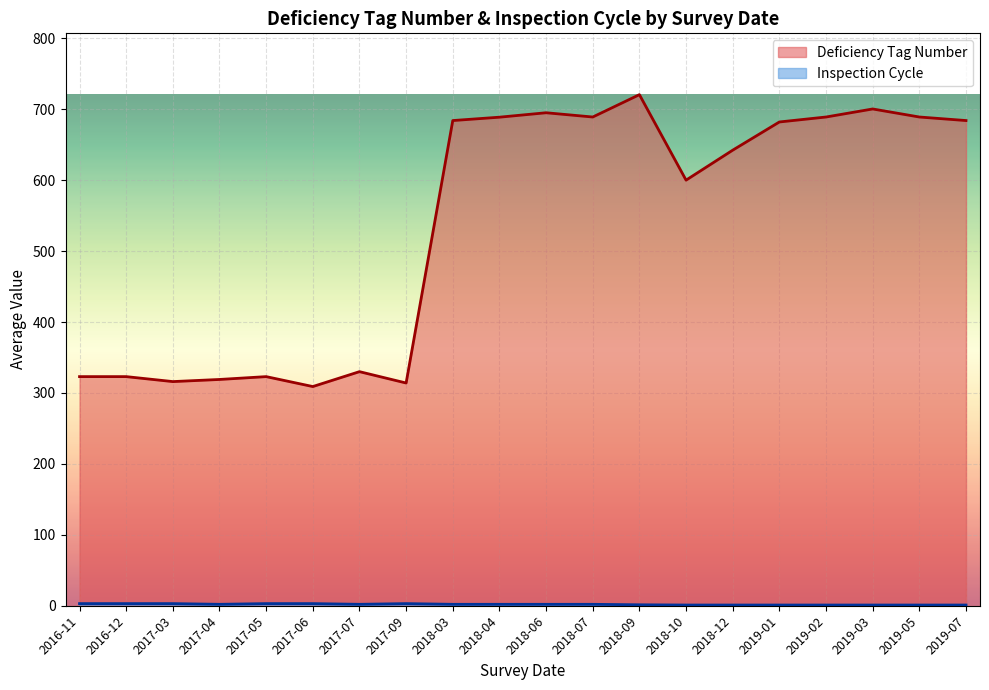

Is it true that Inspection Cycle equals 3 at 2017-04?

False